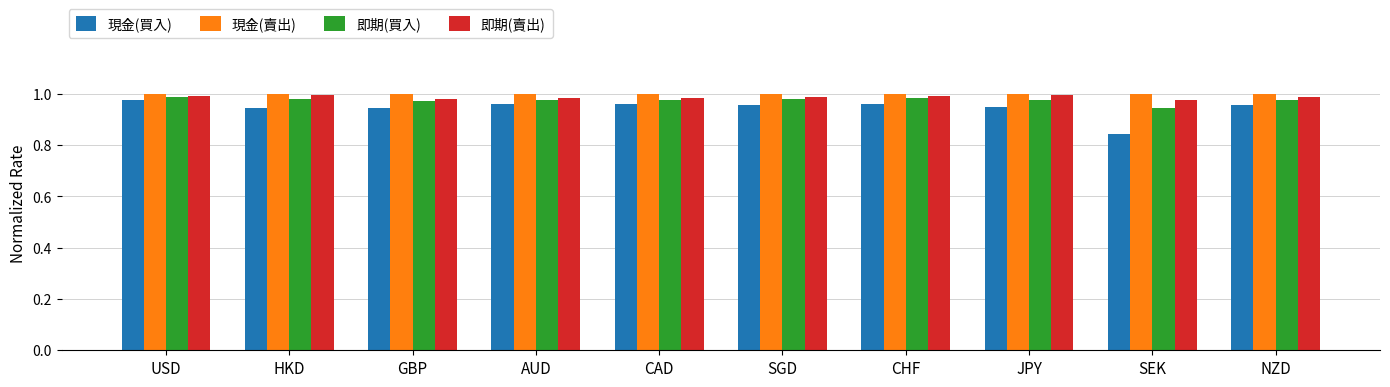

The value of 即期(賣出) at AUD is 1.4. True or false?

False